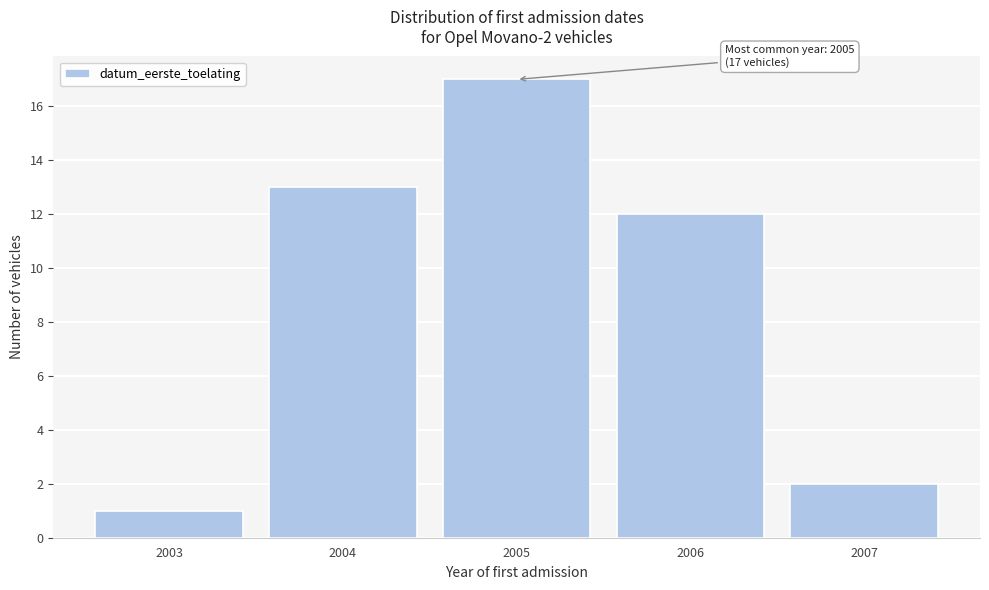

Which range on the x-axis has the tallest bar?

2004.5 to 2005.5